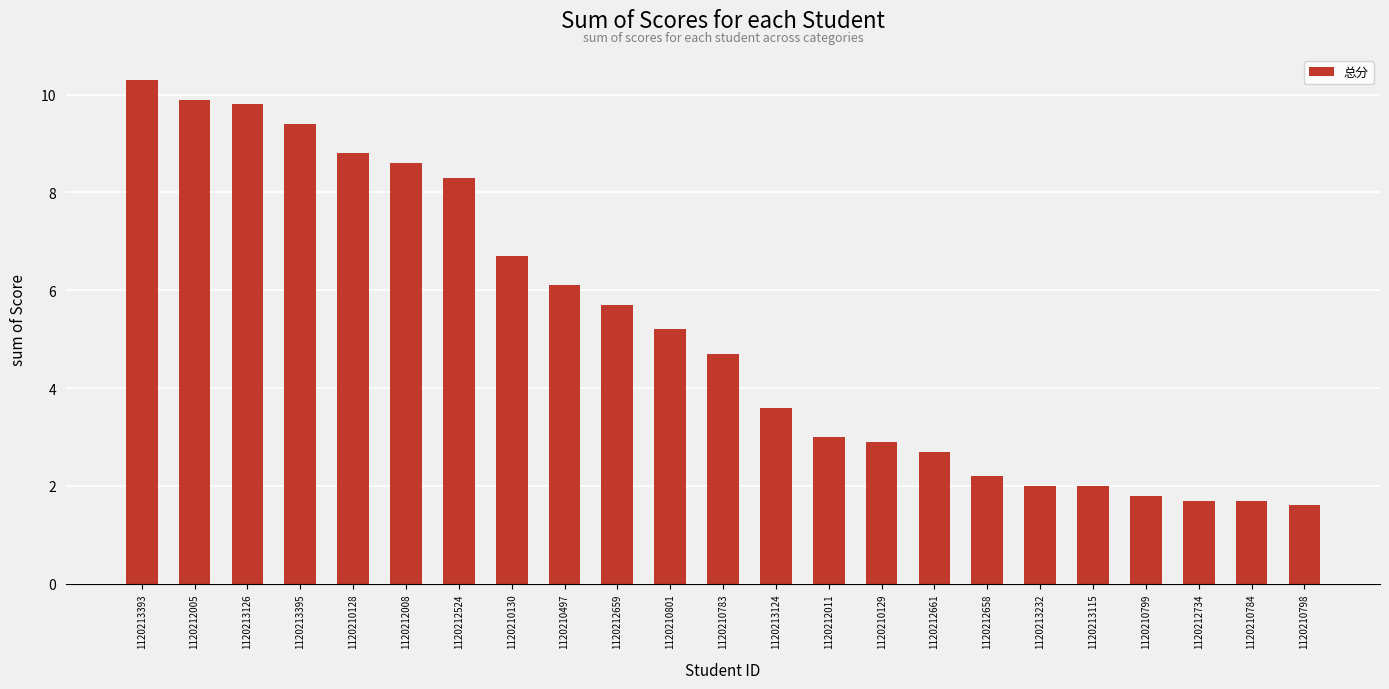

What is the minimum value shown in the chart?

1.6